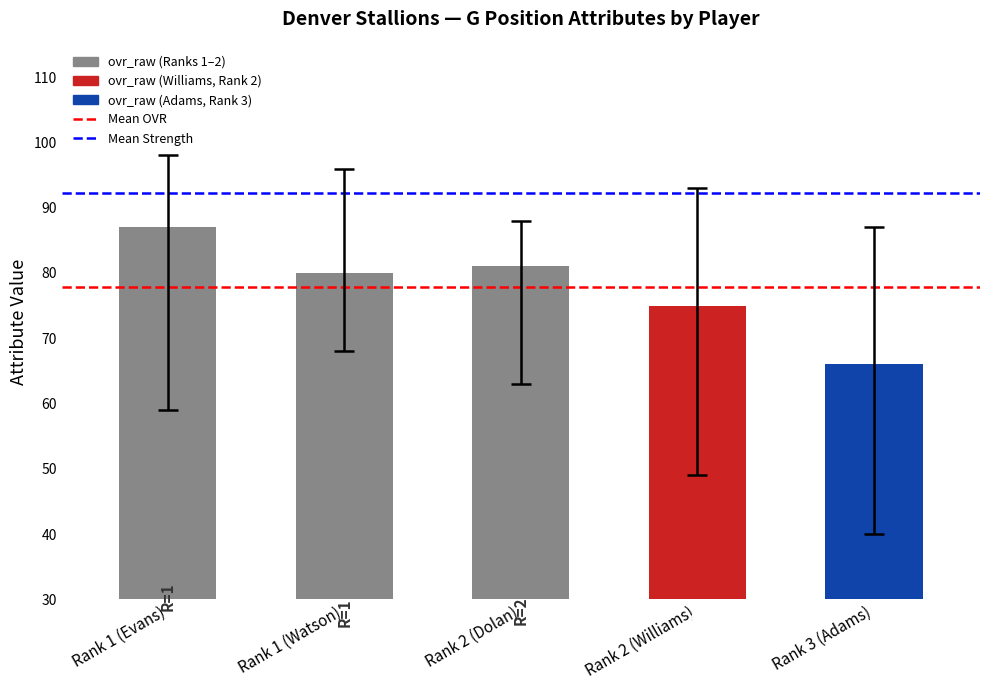

Reading right to left, what are all the values shown in this chart?

66	75	81	80	87